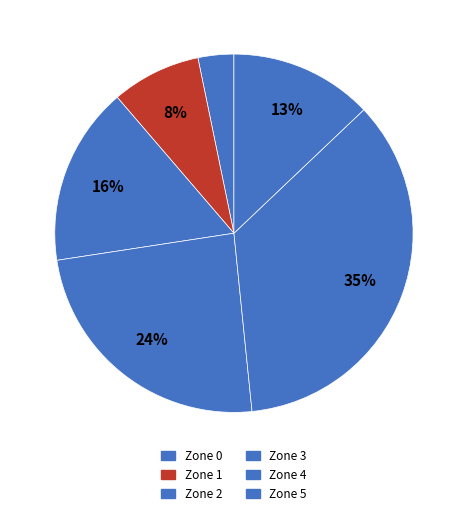

What percentage is NOT represented by Zone 0?

96.8%